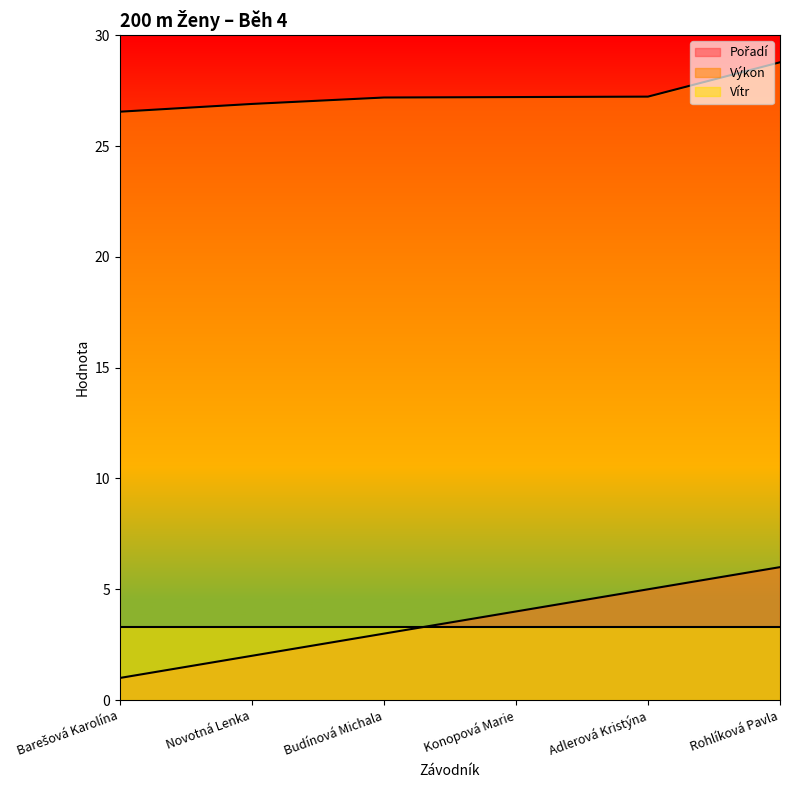

What is the maximum value shown in the chart?

28.8